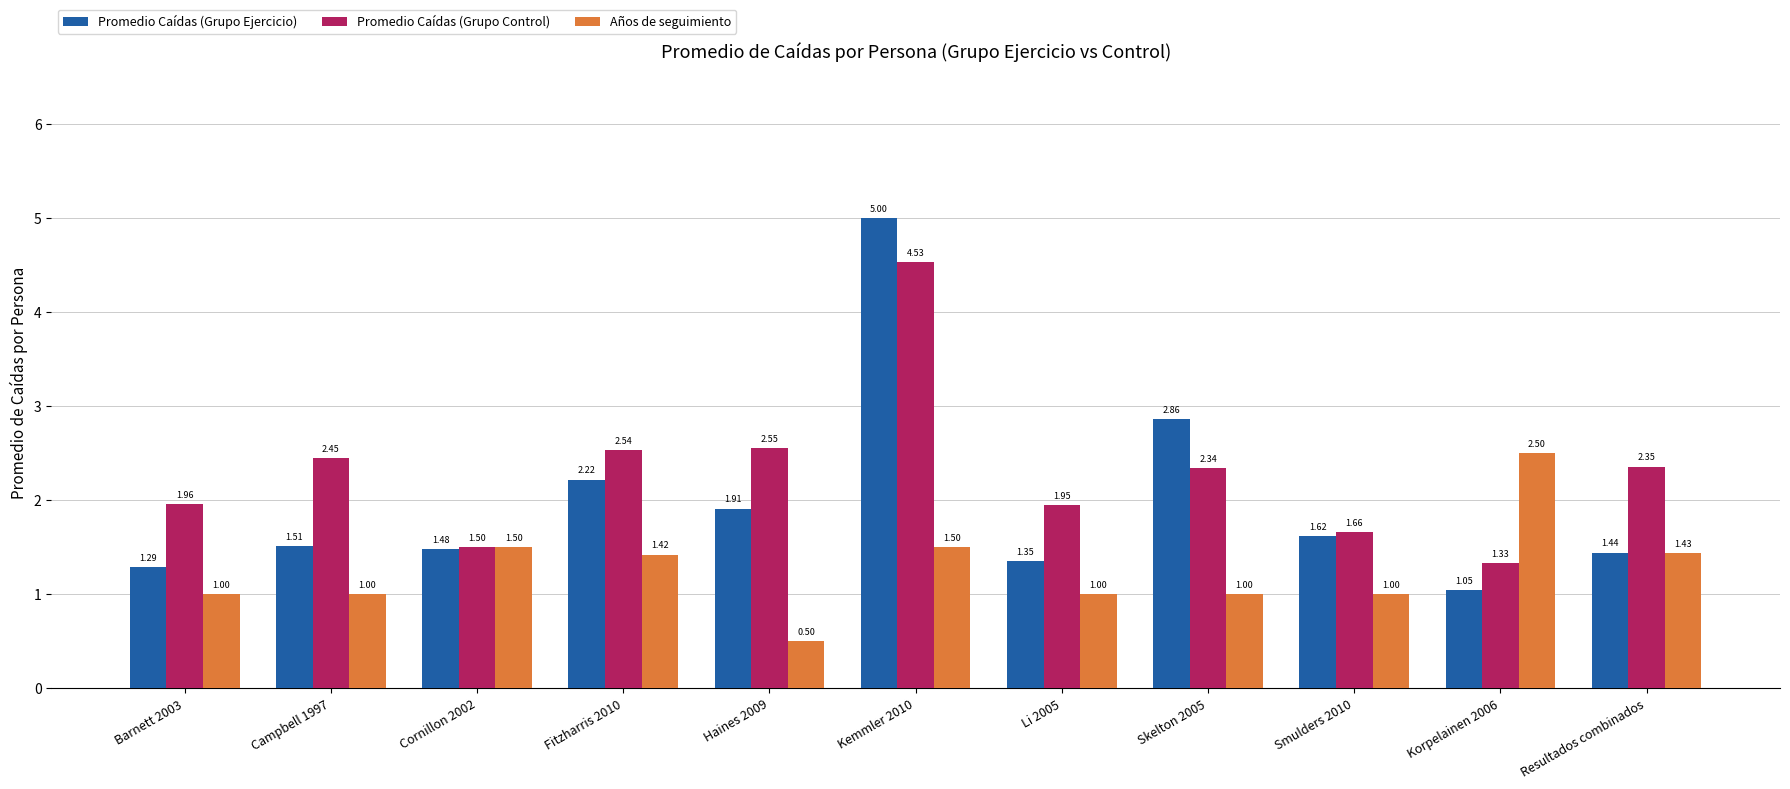

Rank the series by their maximum value, from highest to lowest.

Promedio Caídas (Grupo Ejercicio), Promedio Caídas (Grupo Control), Años de seguimiento